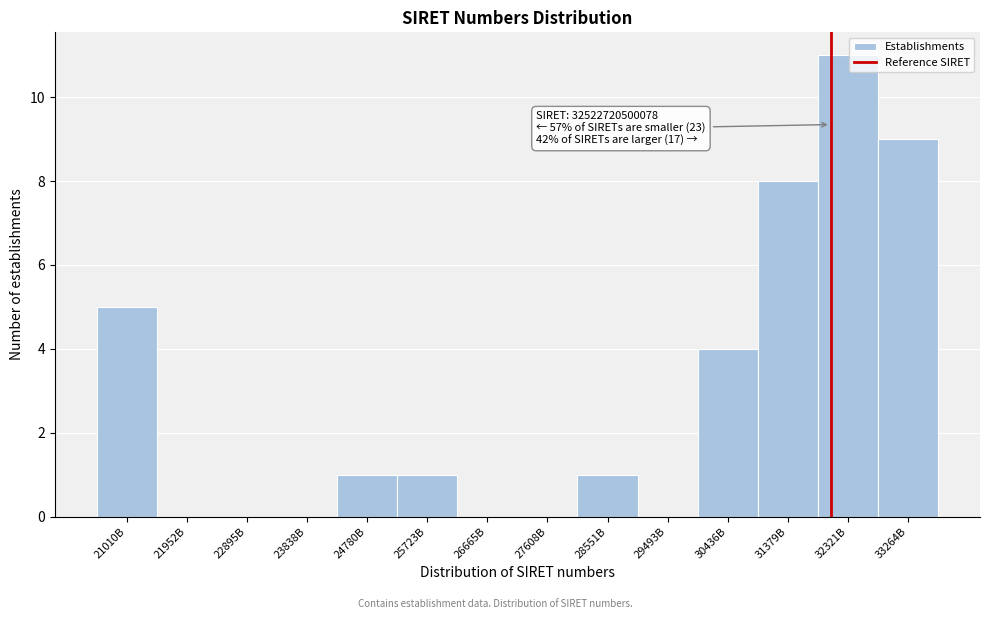

Reading left to right, extract all data points from this chart.

21010B=5	21952B=0	22895B=0	23838B=0	24780B=1	25723B=1	26665B=0	27608B=0	28551B=1	29493B=0	30436B=4	31379B=8	32321B=11	33264B=9